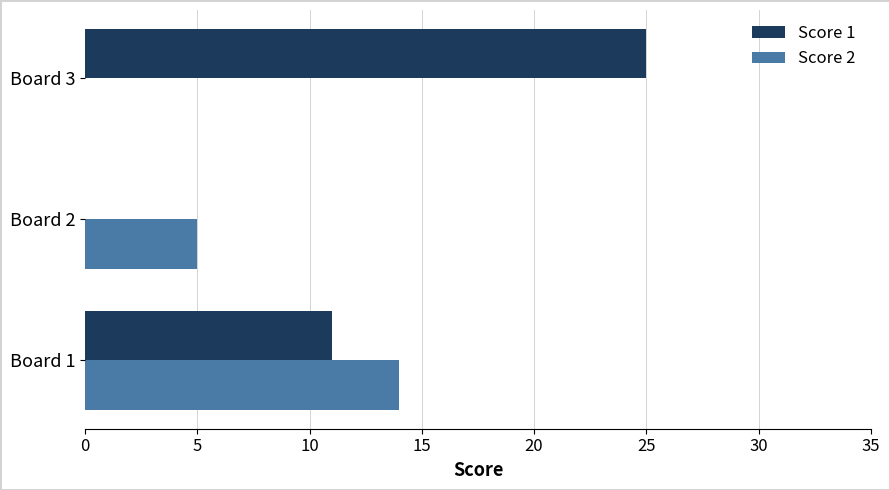

What is the highest value of the Score 1 series?

25